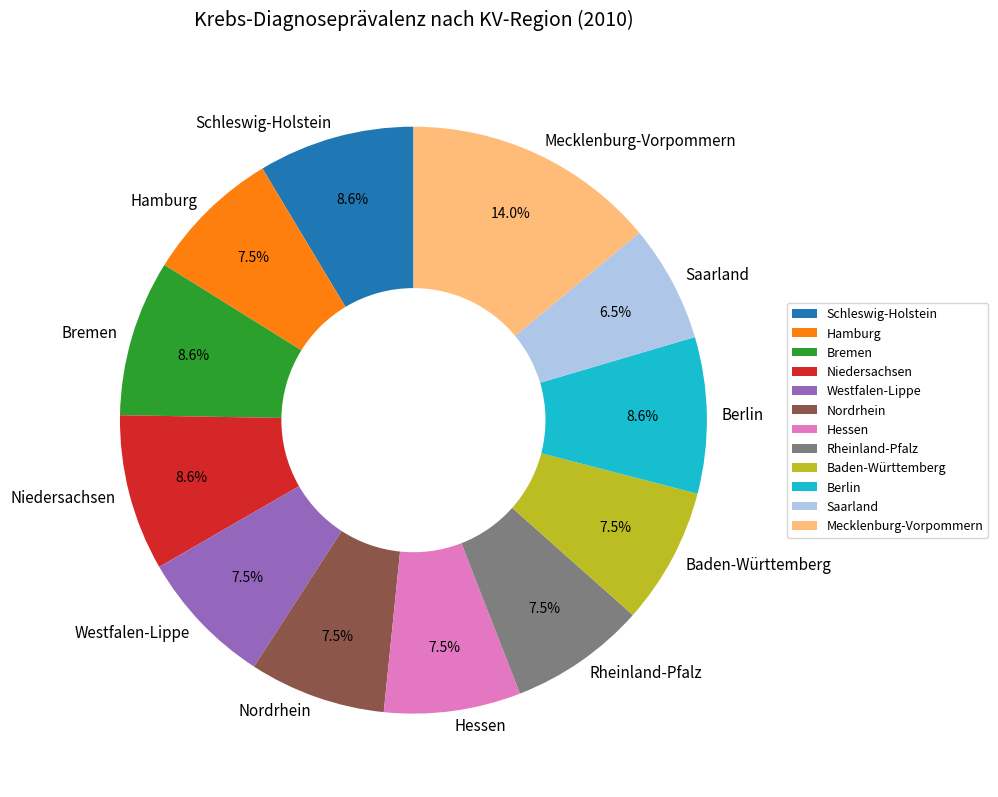

What is the largest slice in the pie chart?

Mecklenburg-Vorpommern